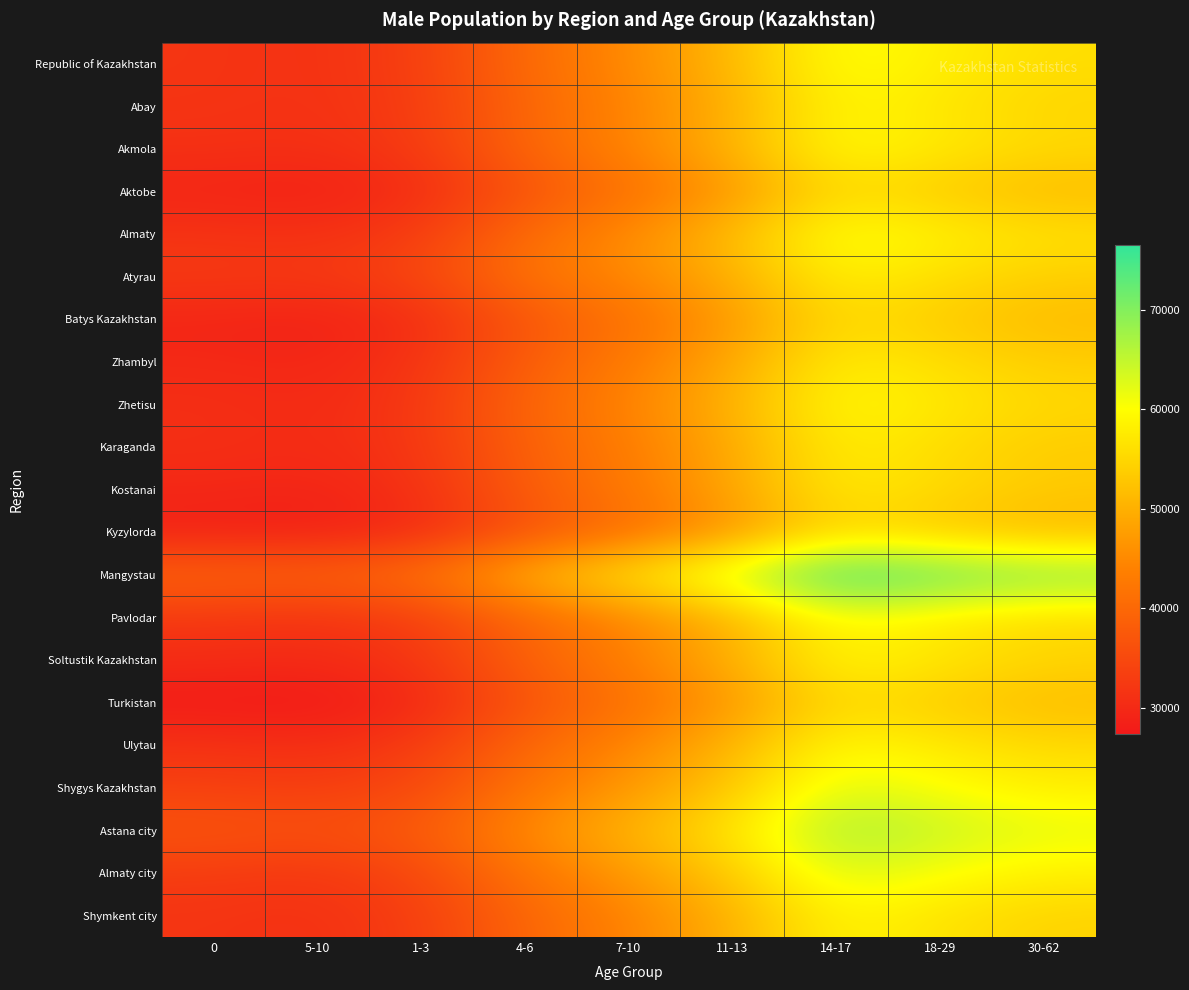

List the series in order of their peak value, lowest first.

Kyzylorda, Aktobe, Turkistan, Batys Kazakhstan, Kostanai, Zhambyl, Karaganda, Atyrau, Shymkent city, Abay, Soltustik Kazakhstan, Zhetisu, Ulytau, Pavlodar, Akmola, Republic of Kazakhstan, Almaty, Shygys Kazakhstan, Almaty city, Astana city, Mangystau